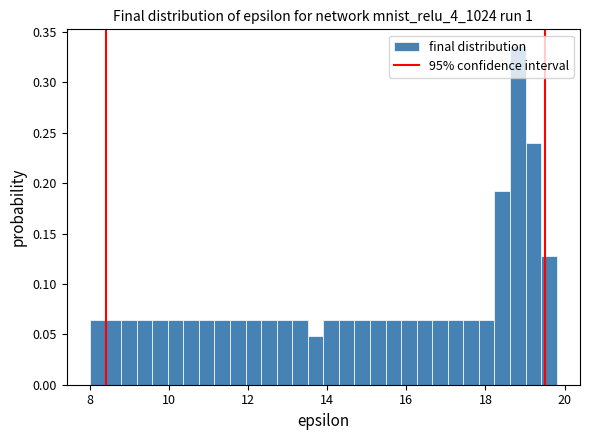

Read against the x-axis, roughly where is the centre of the tallest bar?

18.8